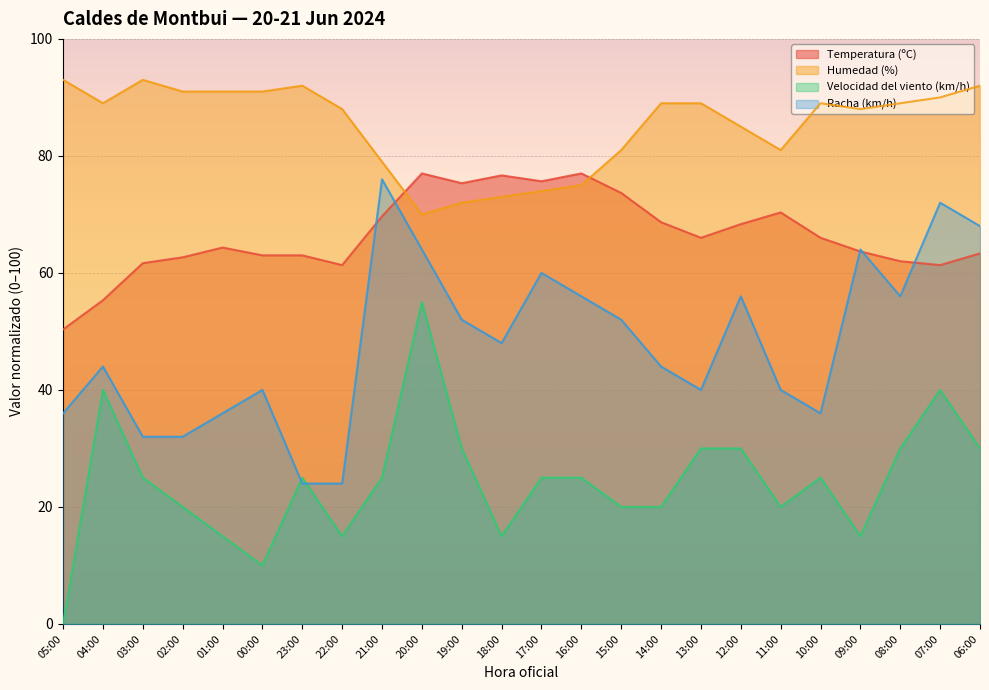

True or false: Velocidad del viento (km/h) has more than 2 interior local peaks.

True